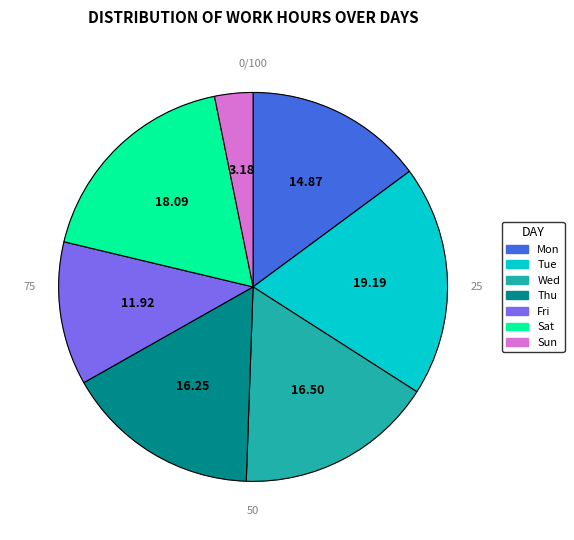

Is there a majority slice in this chart?

No